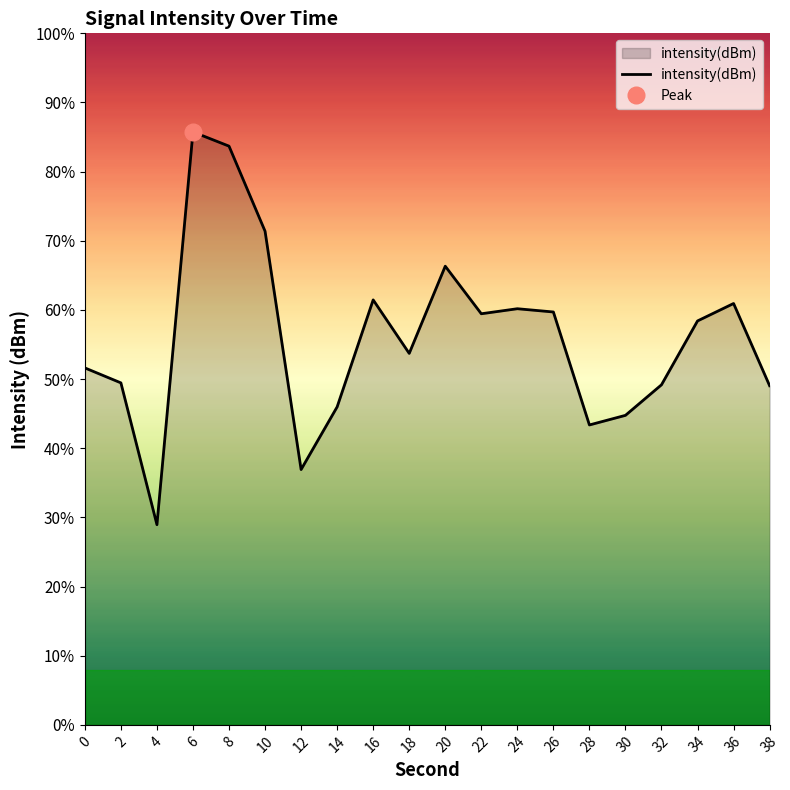

List the labels in order of value, smallest first.

4, 12, 28, 30, 14, 38, 32, 2, 0, 18, 34, 22, 26, 24, 36, 16, 20, 10, 8, 6